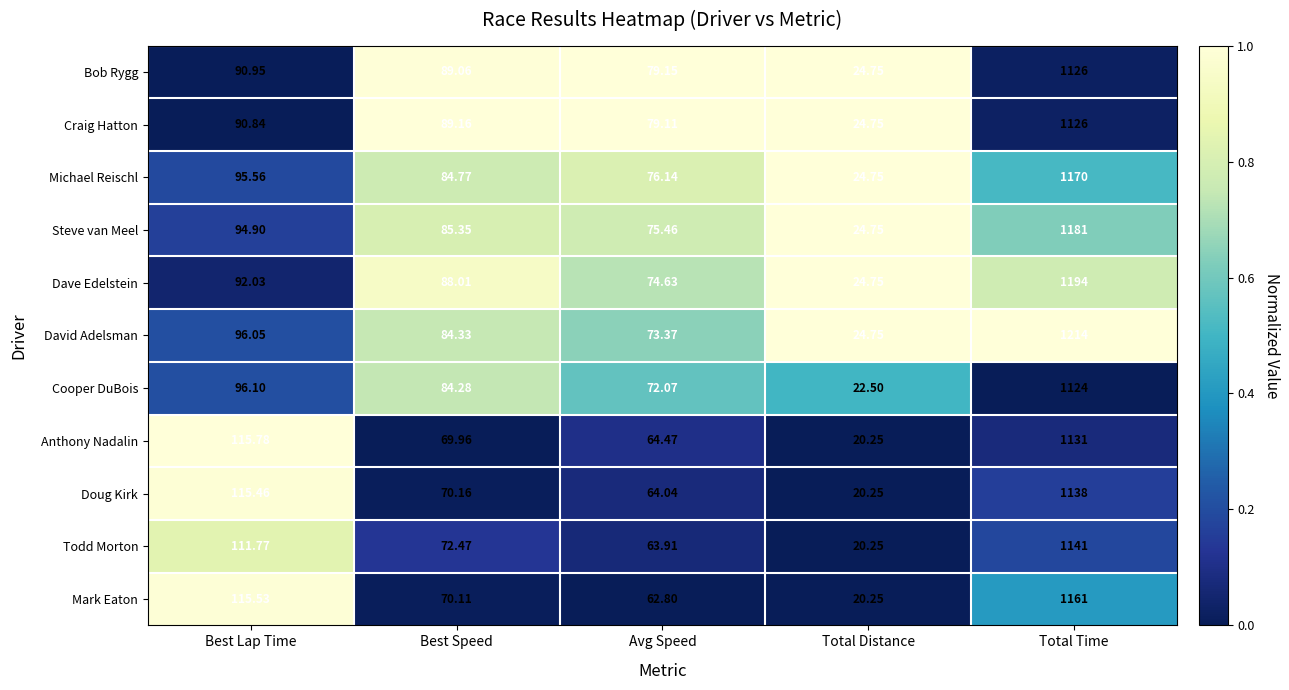

Which series has the largest total across all categories?

David Adelsman